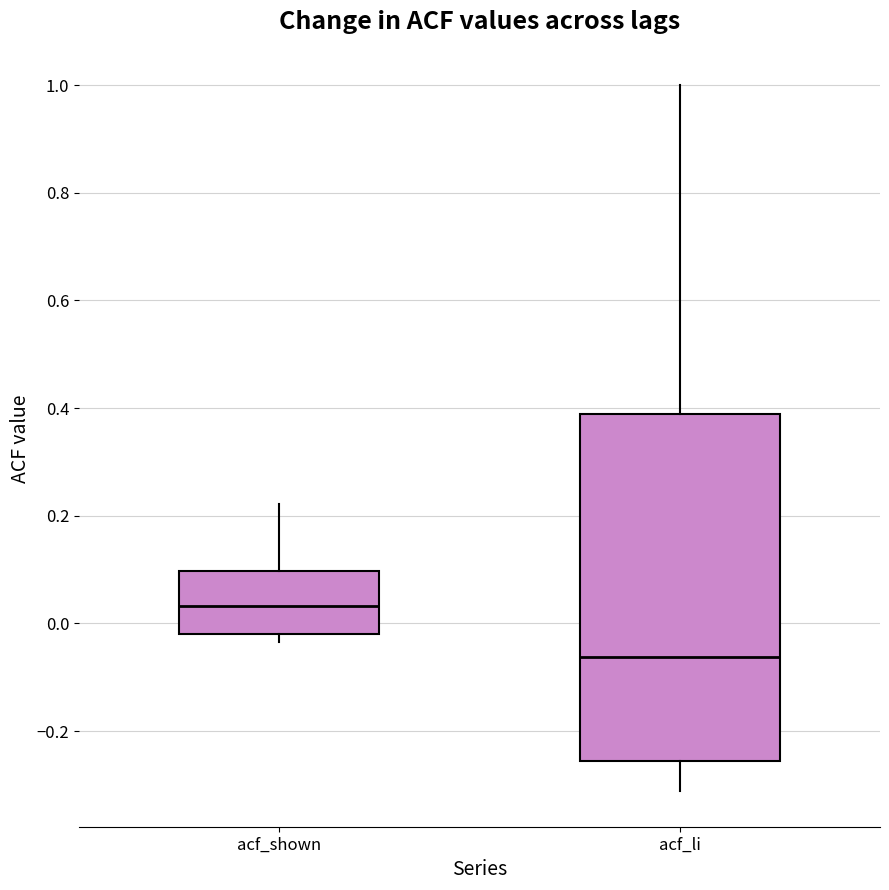

Which box's median line is the highest?

acf_shown